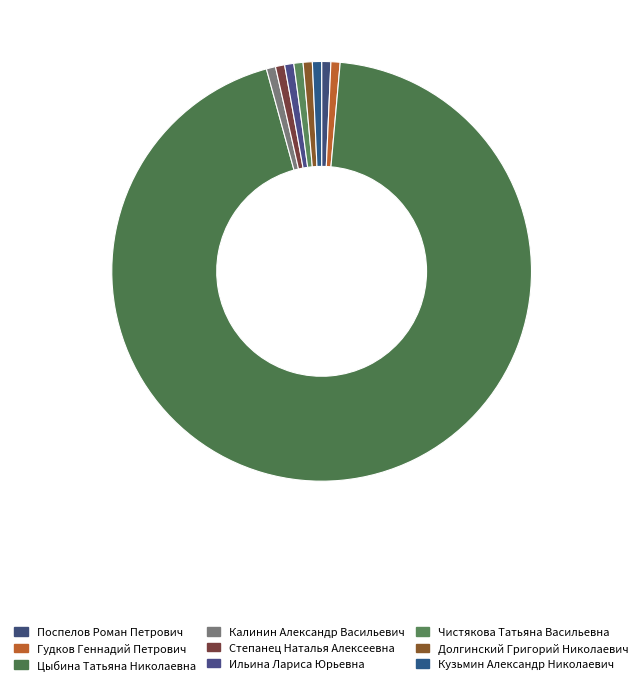

To the nearest percent, what portion does Чистякова Татьяна Васильевна represent?

1%